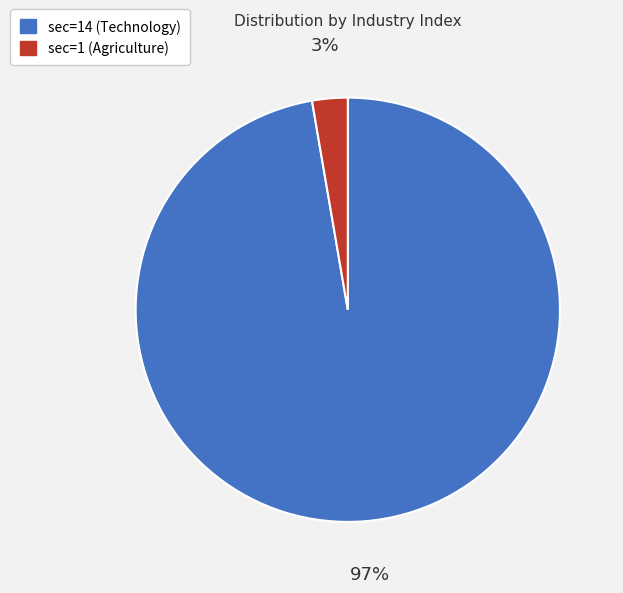

Which has a higher value, sec=1 (Agriculture) or sec=14 (Technology)?

sec=14 (Technology)